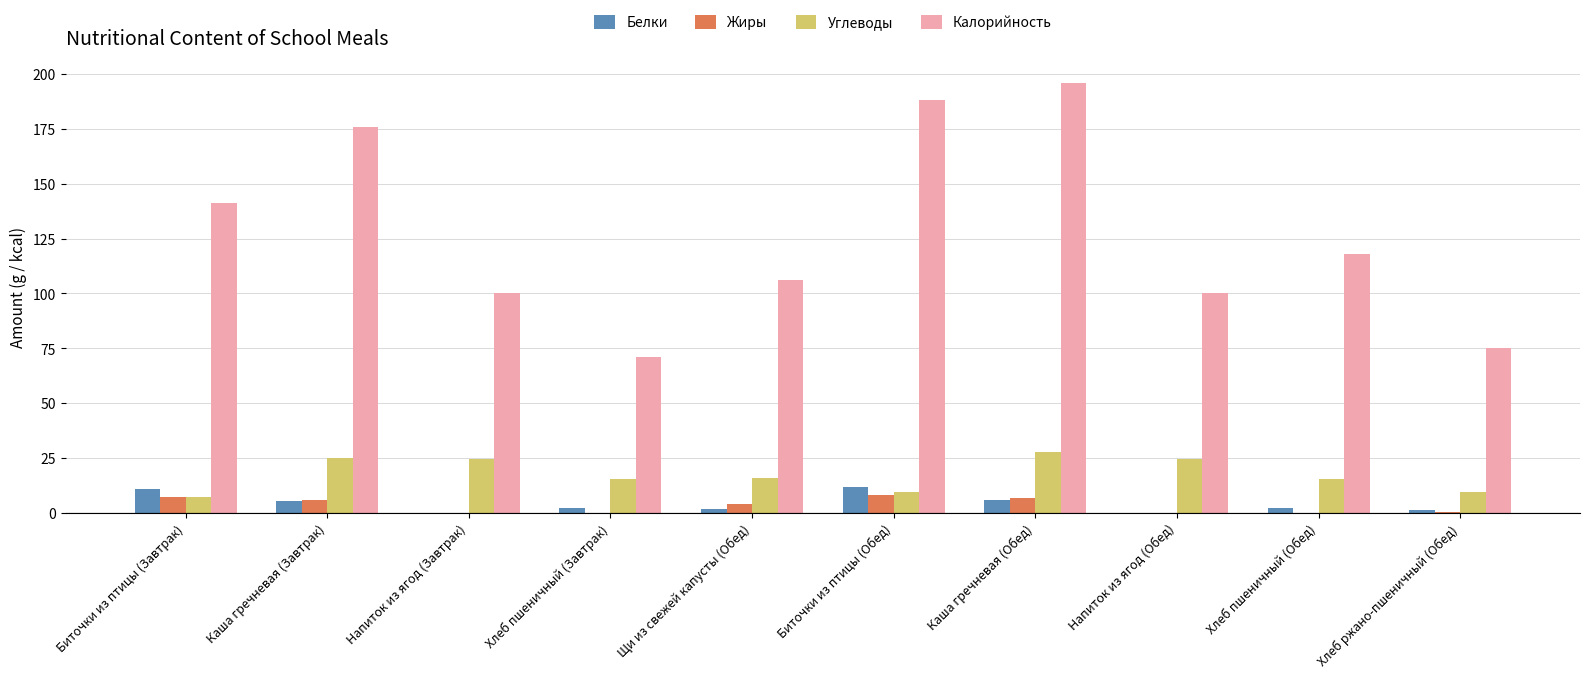

What value does the Углеводы series have at Каша гречневая (Завтрак)?

25.0